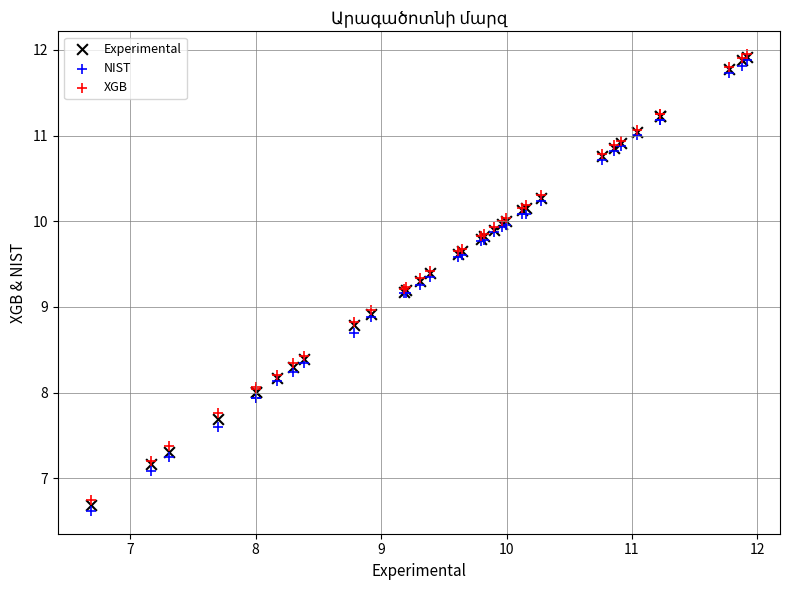

Which series contains the lowest Y value?

NIST